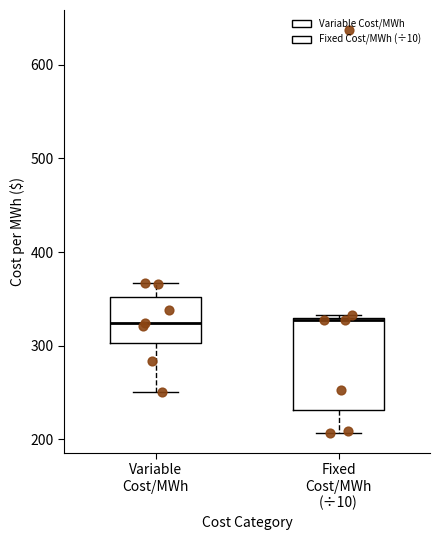

Comparing the boxes themselves (not the whiskers), which one is the tallest?

Fixed Cost/MWh (÷10)